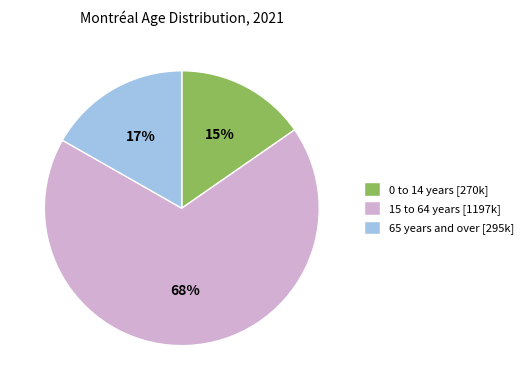

Between 15 to 64 years [1197k] and 0 to 14 years [270k], which is larger?

15 to 64 years [1197k]